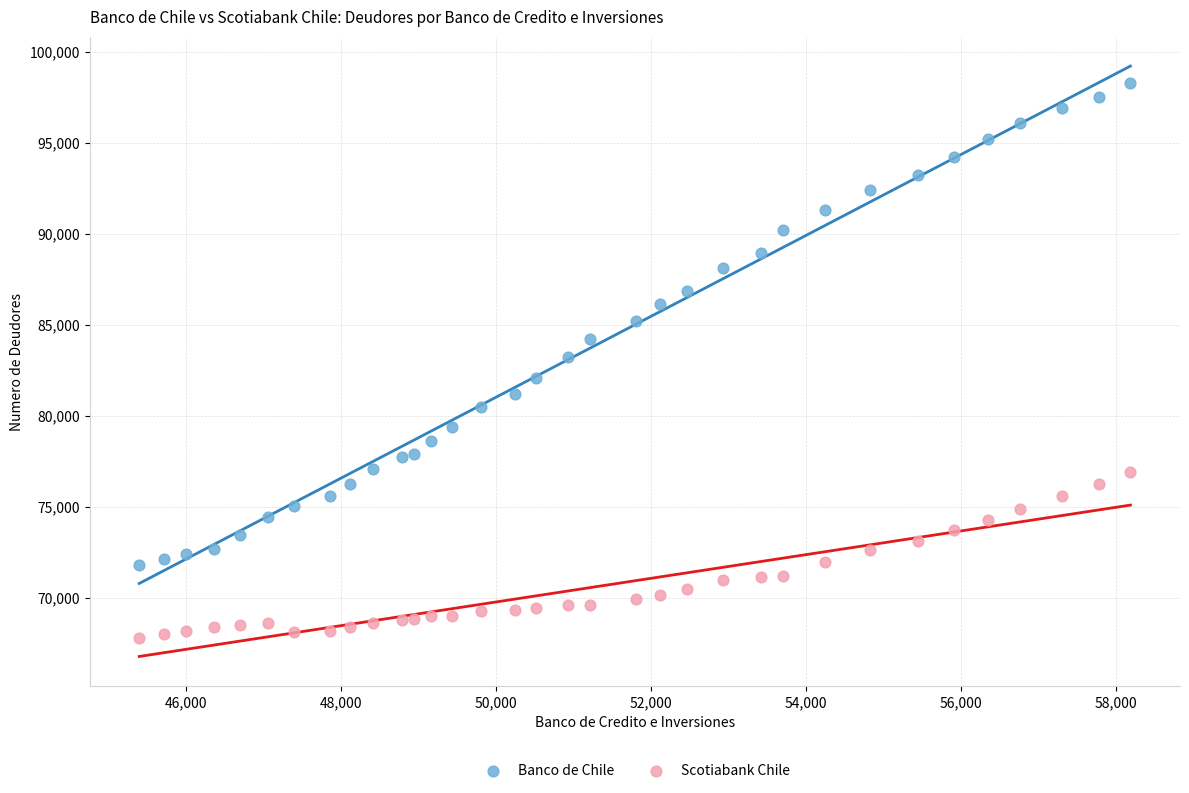

Which series has the largest Y range (max minus min)?

Banco de Chile